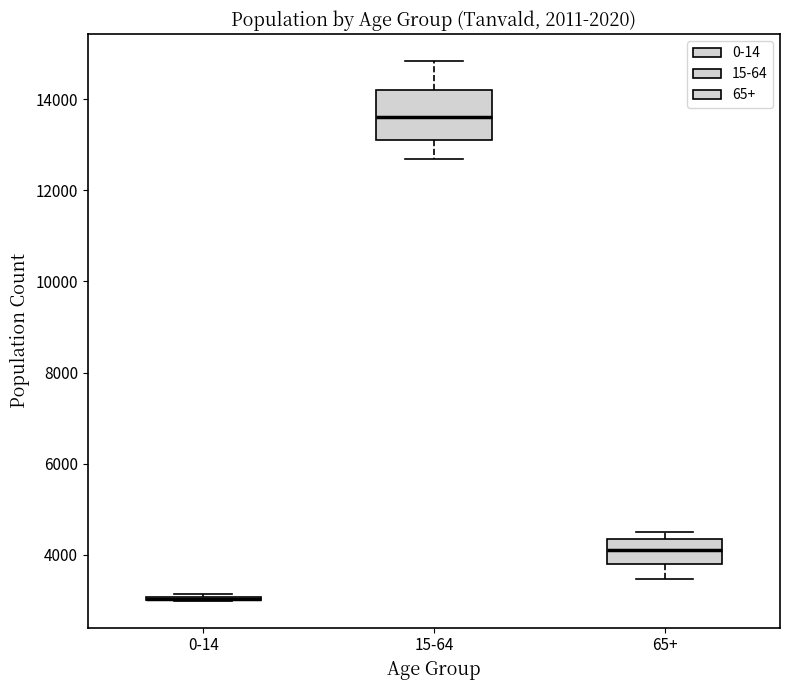

Comparing the boxes themselves (not the whiskers), which one is the tallest?

15-64